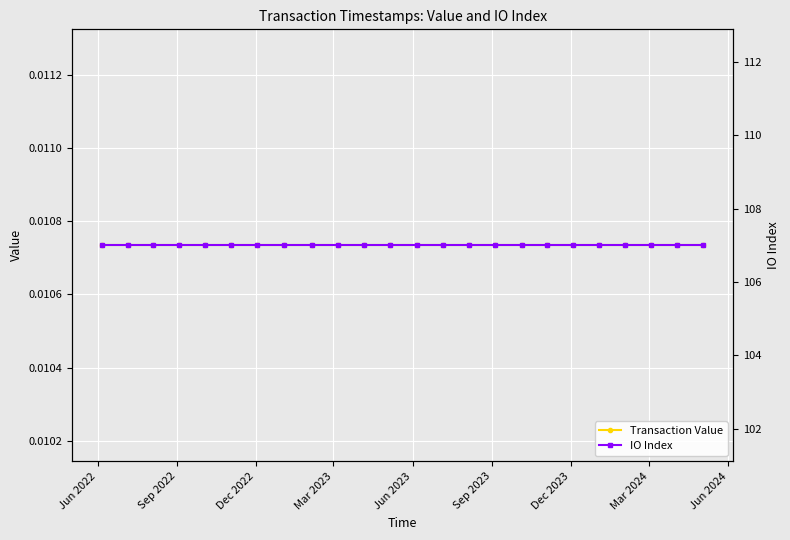

Which category has the highest value across all series?

Jun 2022